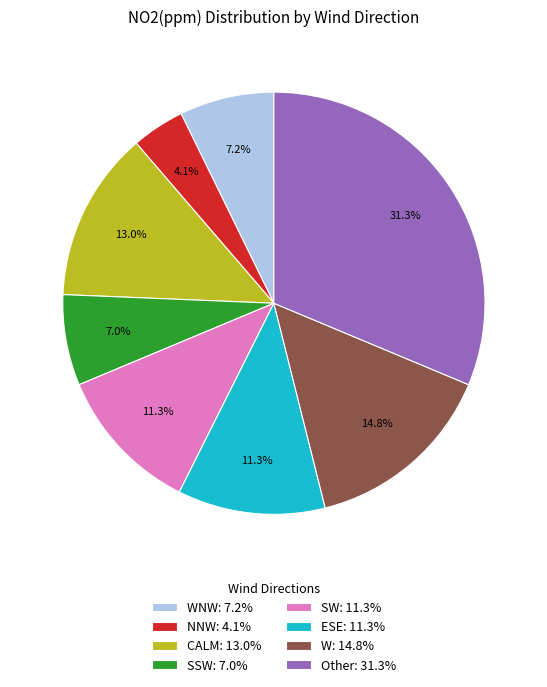

Is there a majority slice in this chart?

No